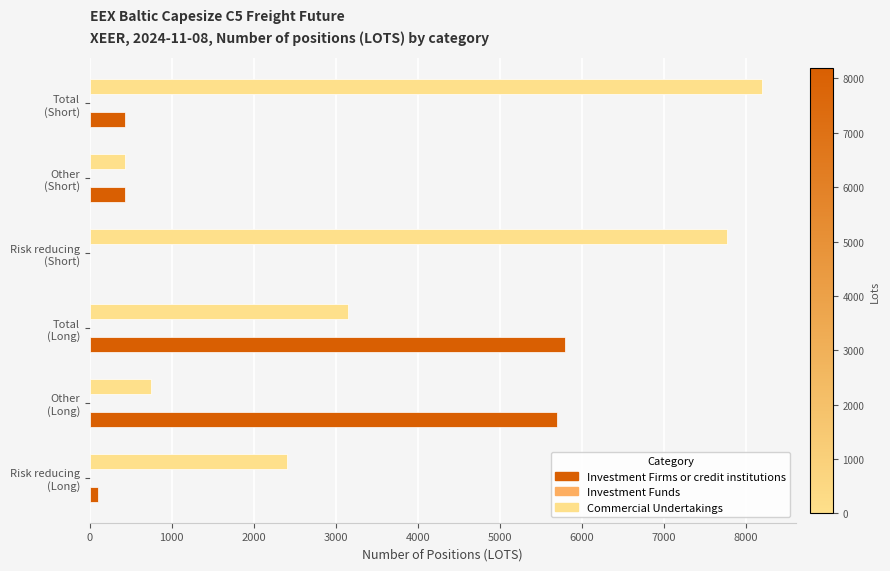

How many categories are shown in the chart?

6